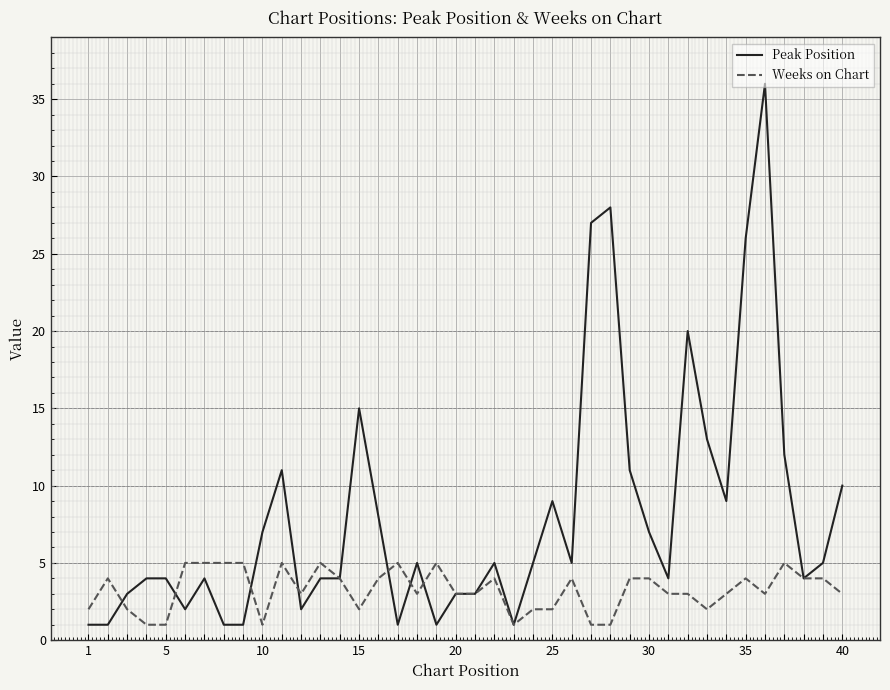

Which series has the largest total across all categories?

Peak Position